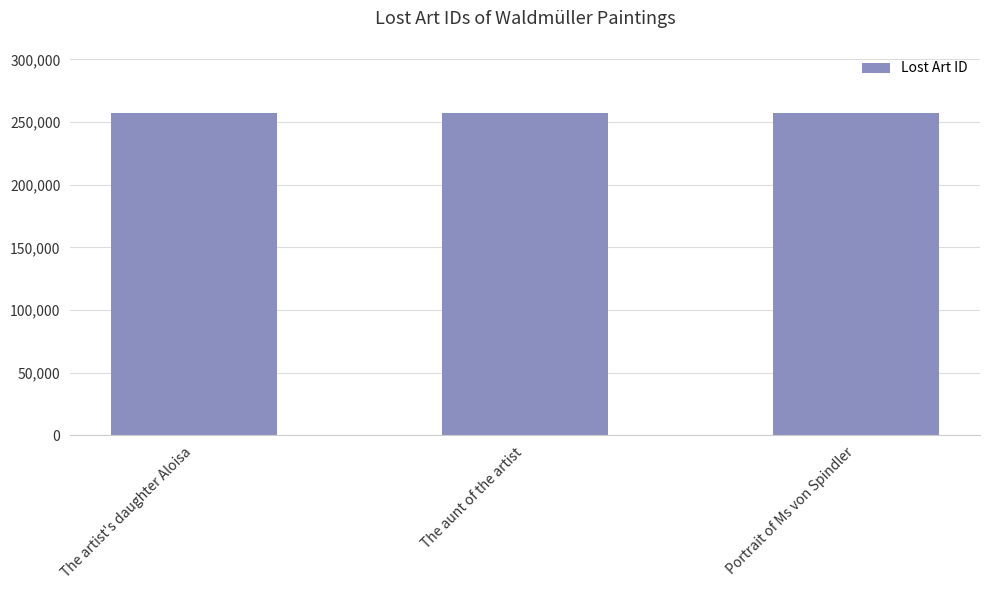

The chart shows a value of 159323 at Portrait of Ms von Spindler. True or false?

False